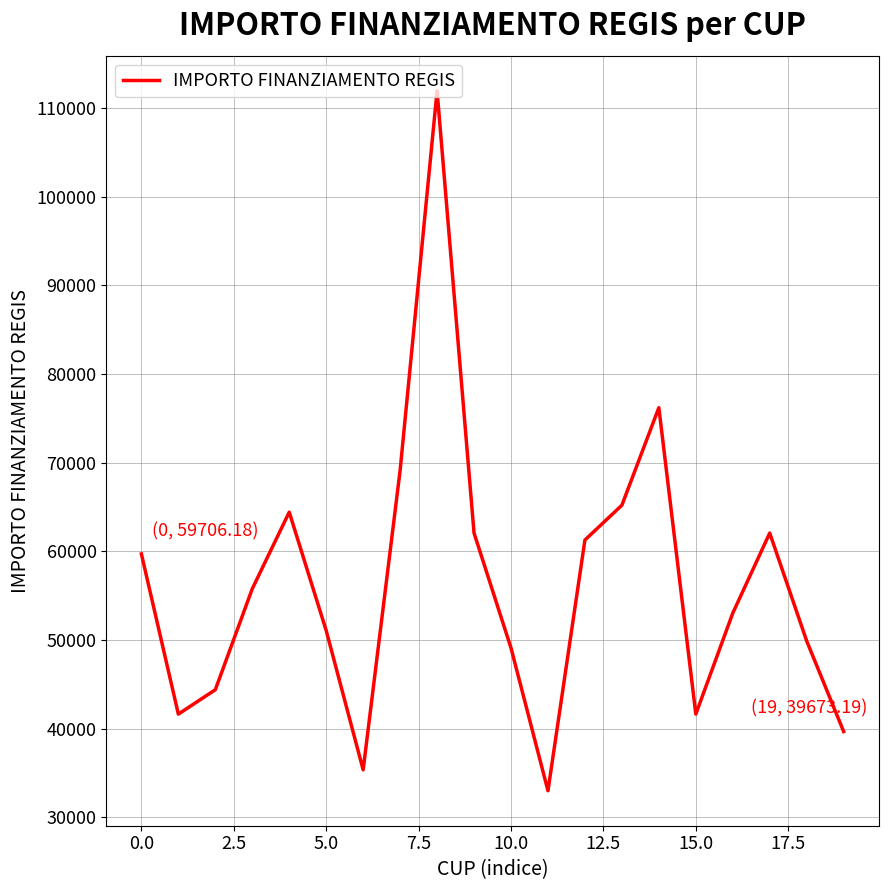

How many distinct data groups are displayed?

1